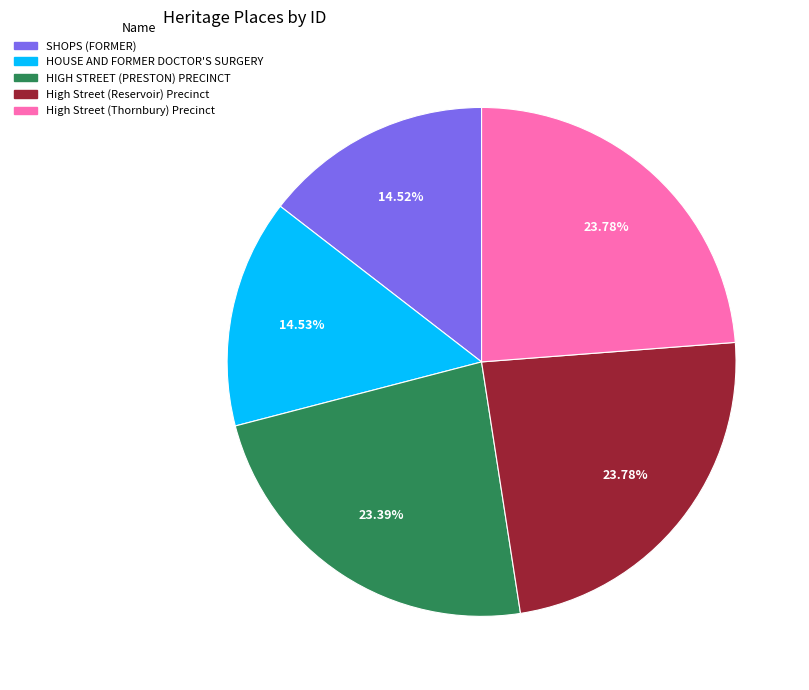

Is High Street (Reservoir) Precinct the majority of the pie?

No